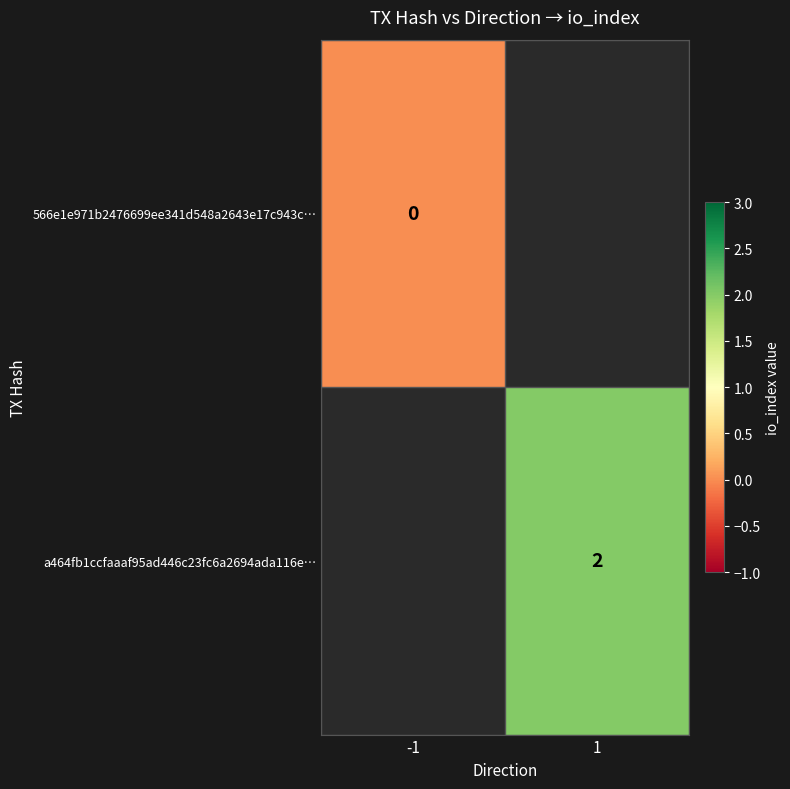

The value of 566e1e971b2476699ee341d548a2643e17c943c… at -1 is 0.0. True or false?

True